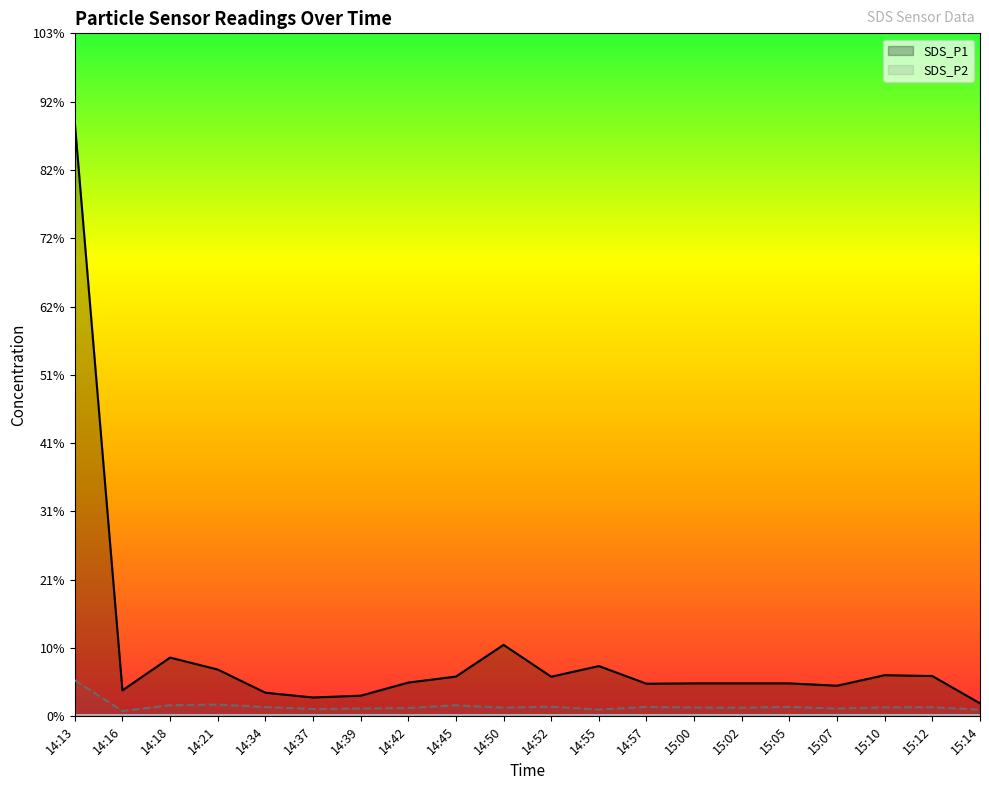

Reading left to right, what are all the values shown in this chart?

SDS_P1: 14:13=89.2	14:16=3.9	14:18=8.8	14:21=7.0	14:34=3.5	14:37=2.8	14:39=3.1	14:42=5.1	14:45=6.0	14:50=10.7	14:52=6.0	14:55=7.5	14:57=4.9	15:00=5.0	15:02=5.0	15:05=5.0	15:07=4.6	15:10=6.2	15:12=6.0	15:14=1.9
SDS_P2: 14:13=5.4	14:16=0.8	14:18=1.7	14:21=1.8	14:34=1.4	14:37=1.1	14:39=1.2	14:42=1.2	14:45=1.7	14:50=1.3	14:52=1.4	14:55=1.0	14:57=1.4	15:00=1.3	15:02=1.3	15:05=1.4	15:07=1.2	15:10=1.4	15:12=1.4	15:14=1.0